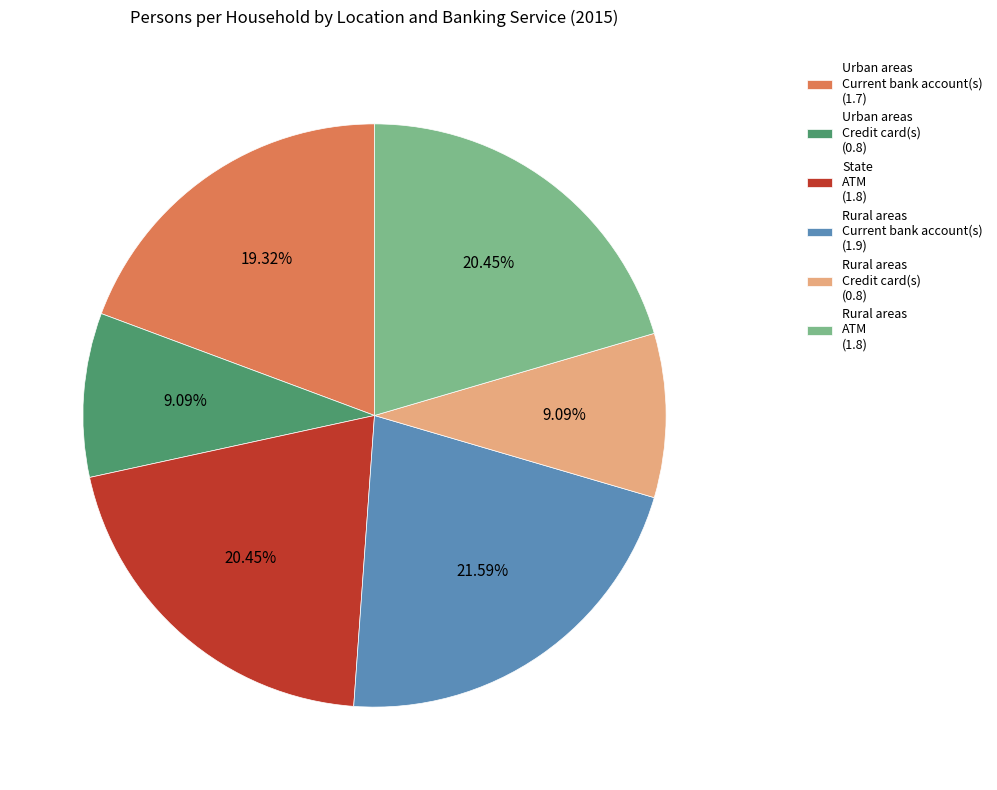

How many segments does this pie chart have?

6